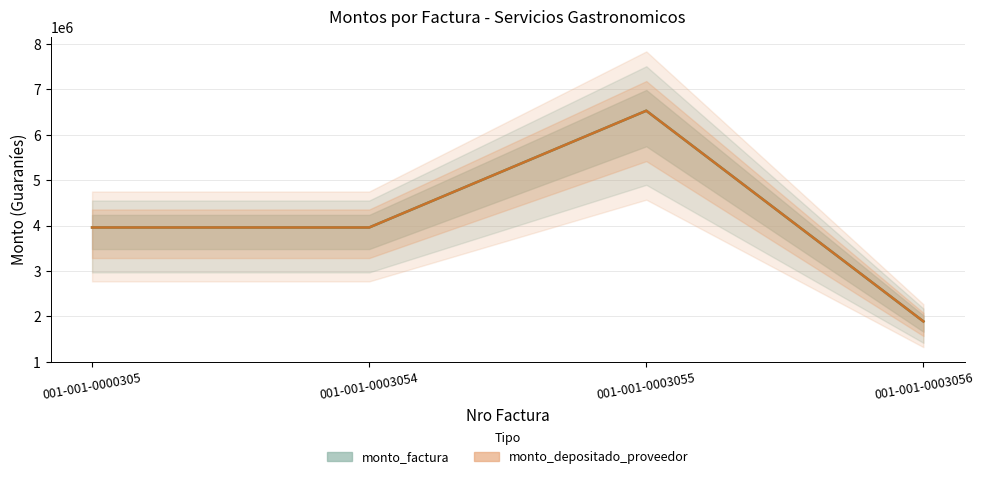

How many values in the monto_depositado_proveedor series exceed 3960000?

1